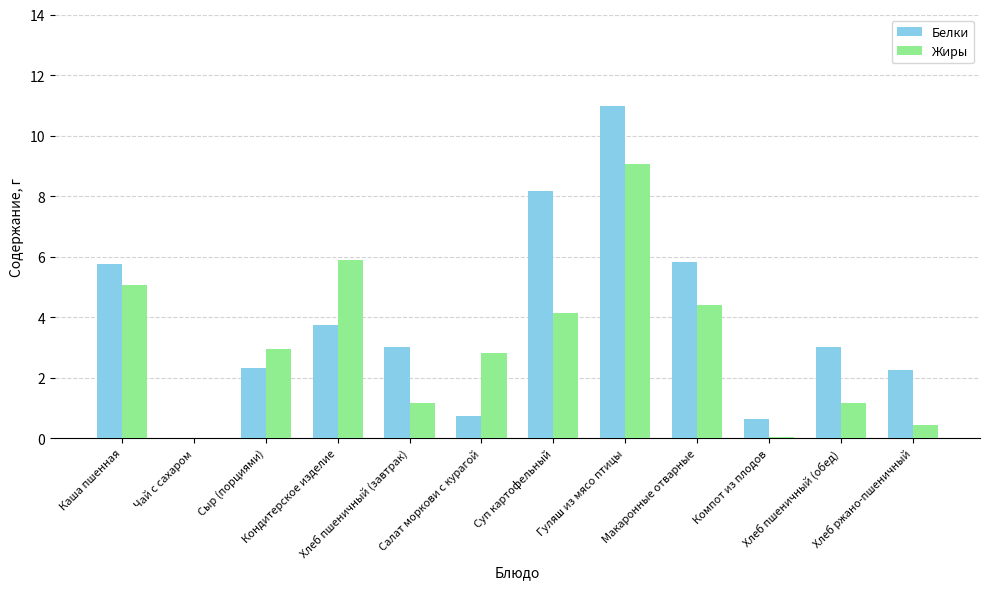

What is the maximum value for Жиры?

9.1